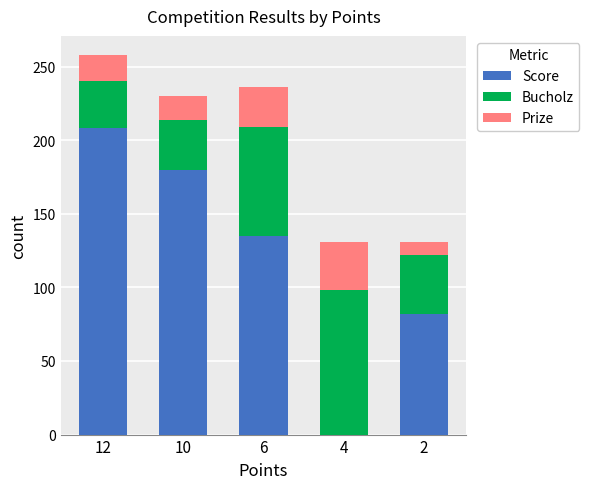

At which category is the sum across all series the highest?

12